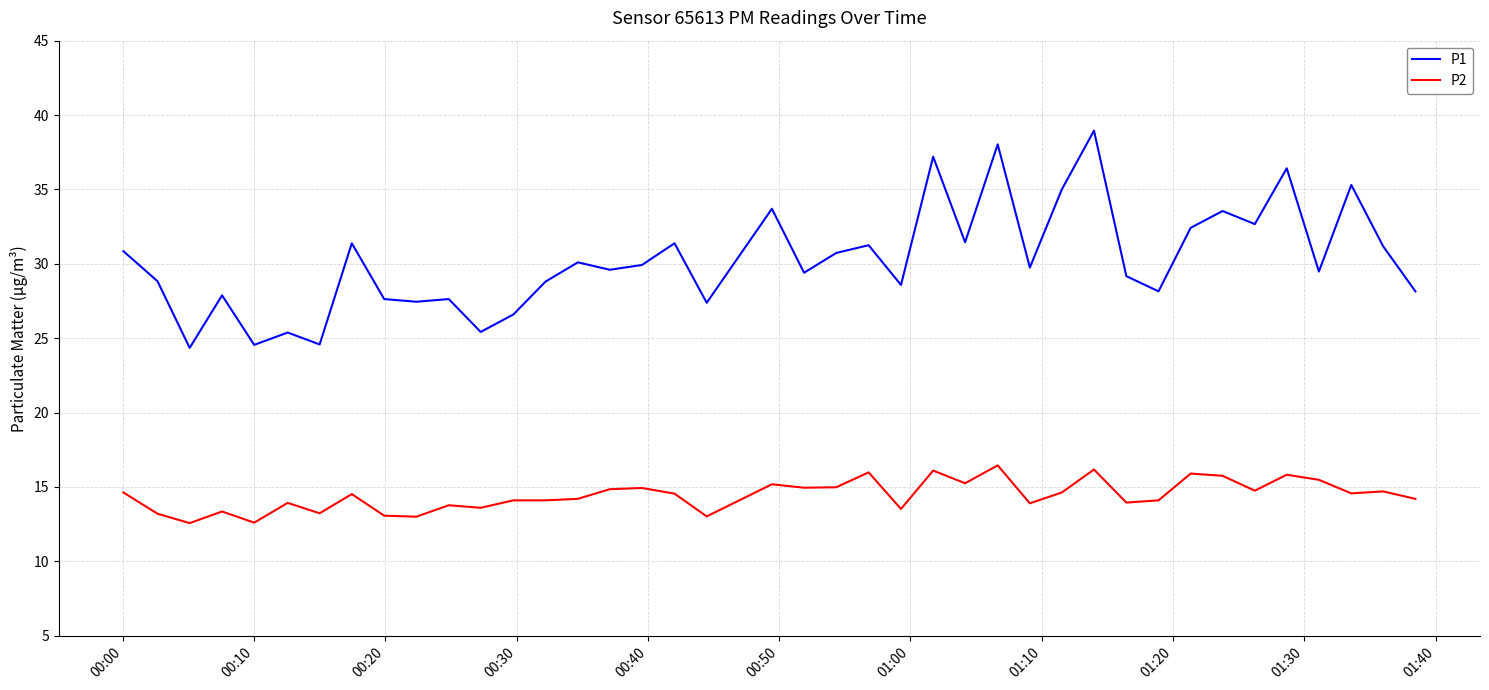

Rank the series by their average value, from lowest to highest.

P2, P1